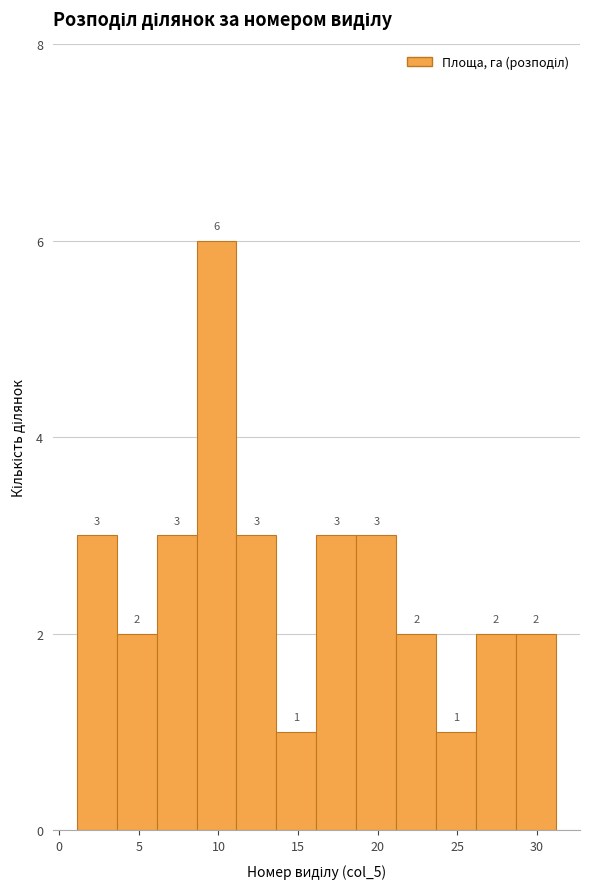

How tall is the bar that spans 3.5 to 6.0 on the x-axis? The bar edges are not printed on the chart, so give them approximately, as read against the axis.

2